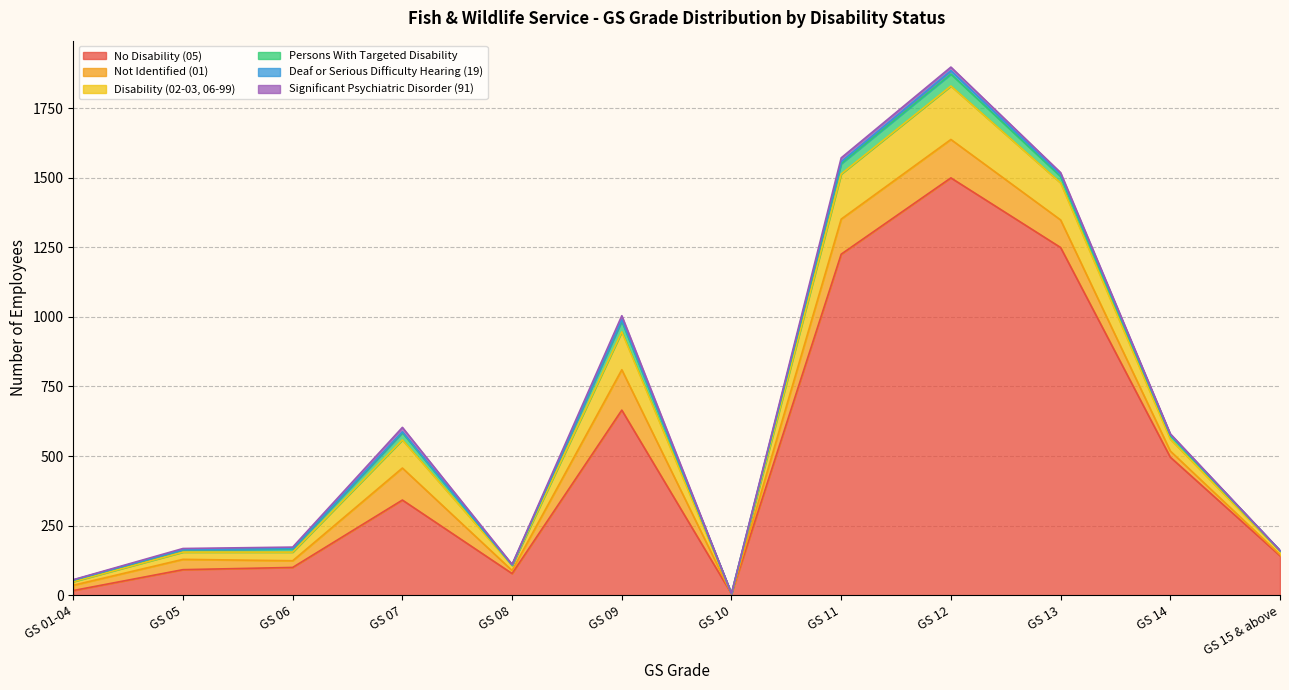

Between GS 09 and GS 01-04, which is larger?

GS 09